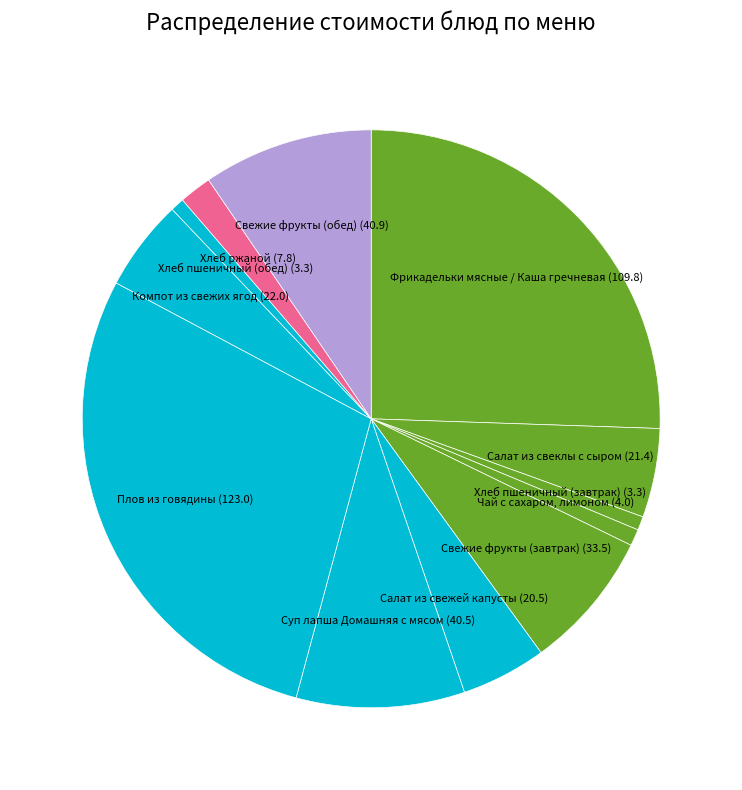

Which slice is the largest?

Плов из говядины